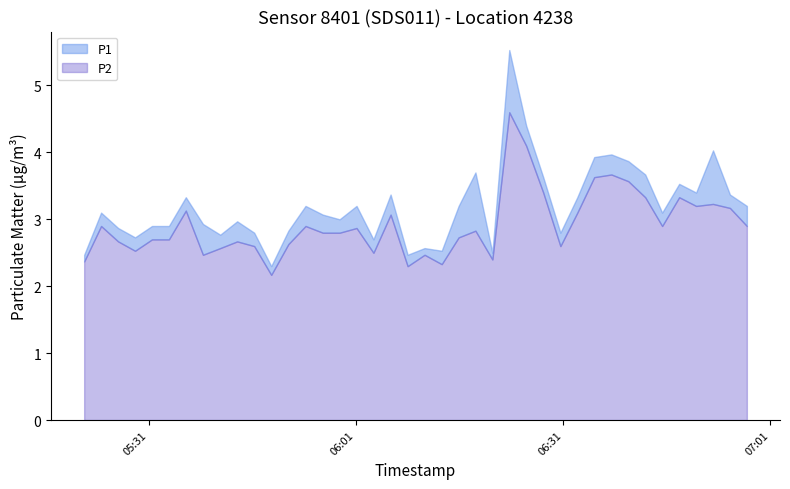

Does the chart have visible grid lines?

No